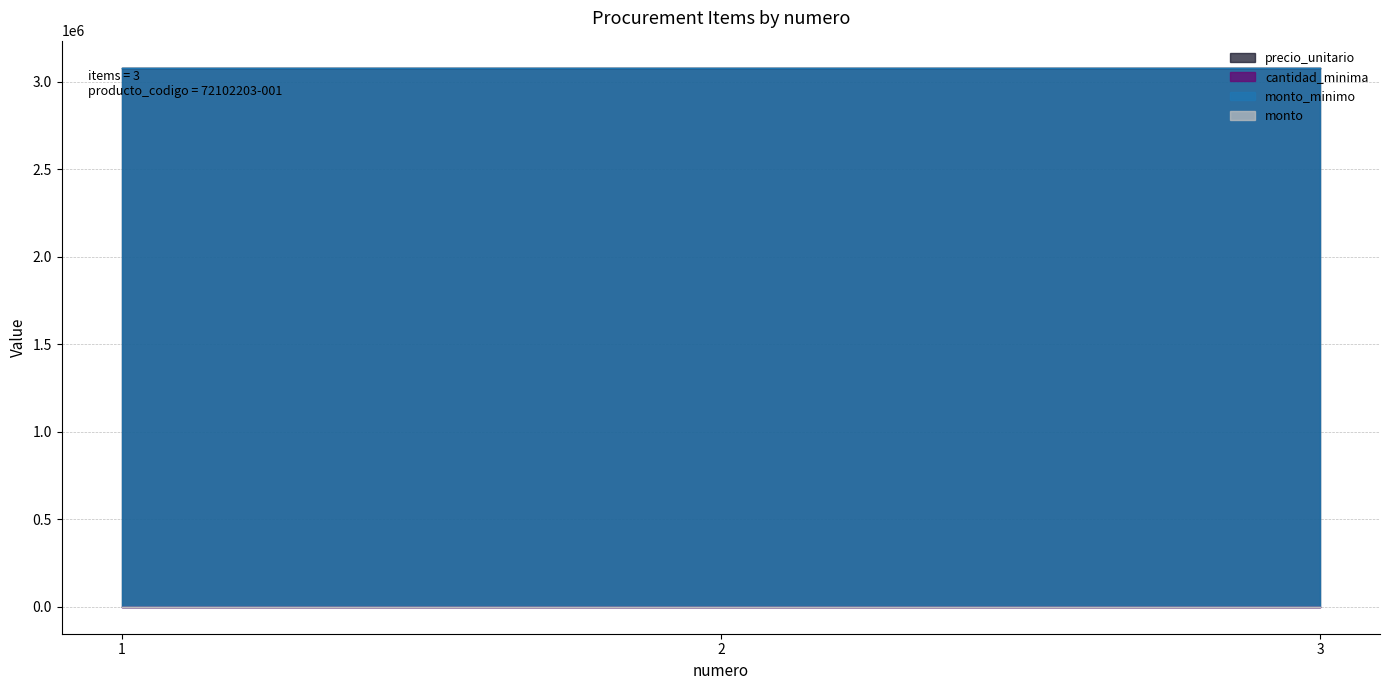

What is the difference between the highest and lowest values at 1?

3080000